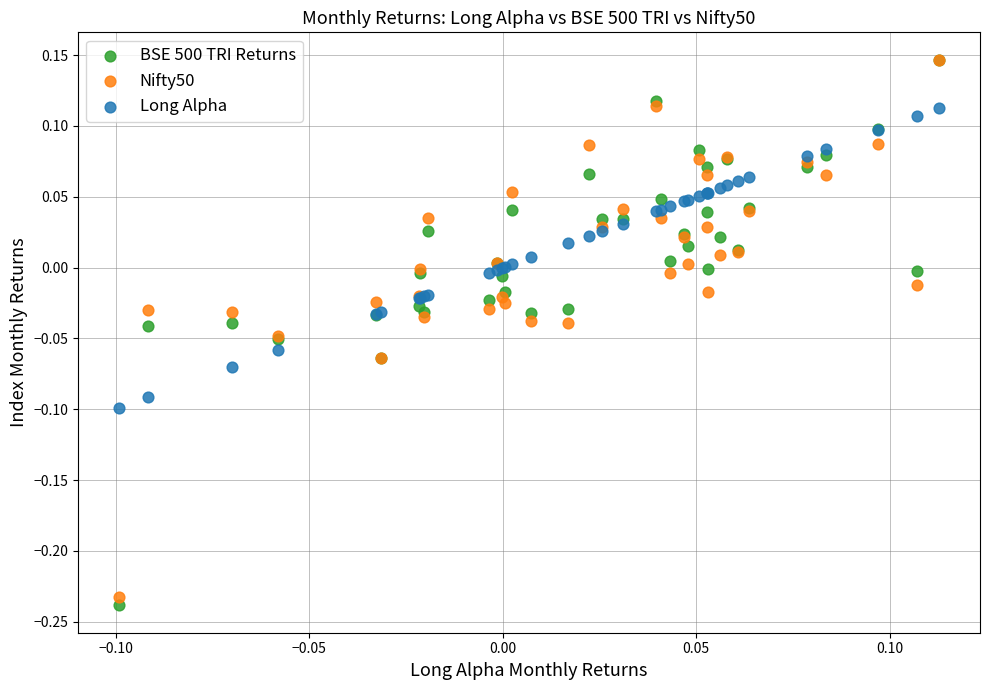

What are all the series names shown in the legend?

BSE 500 TRI Returns, Nifty50, Long Alpha